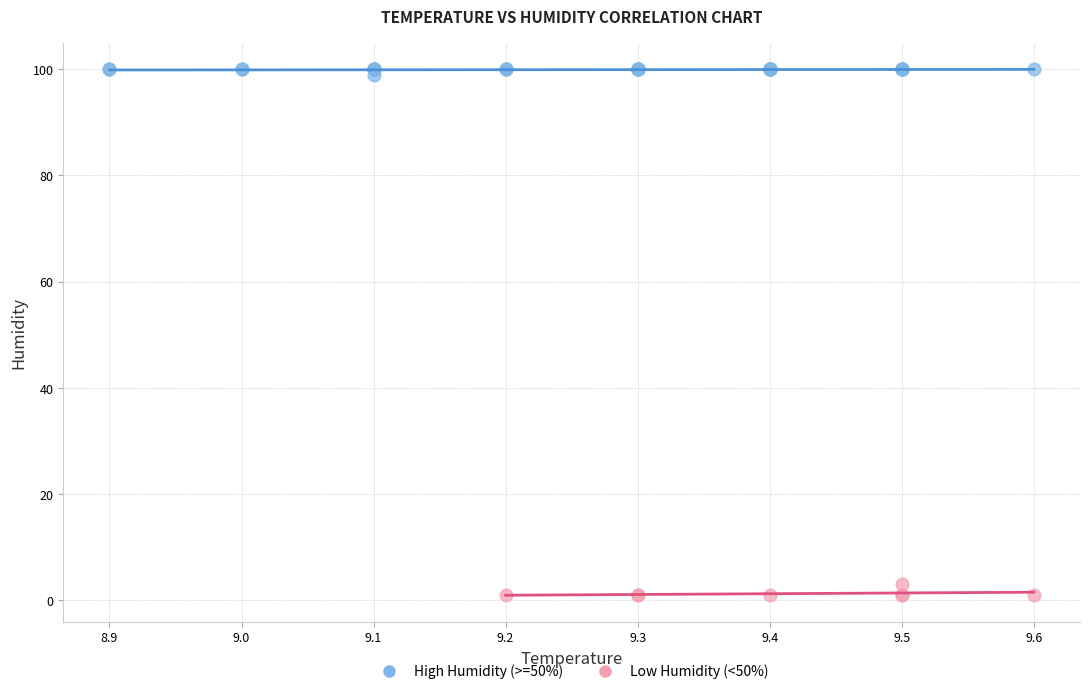

Which series contains the highest Y value?

High Humidity (>=50%)